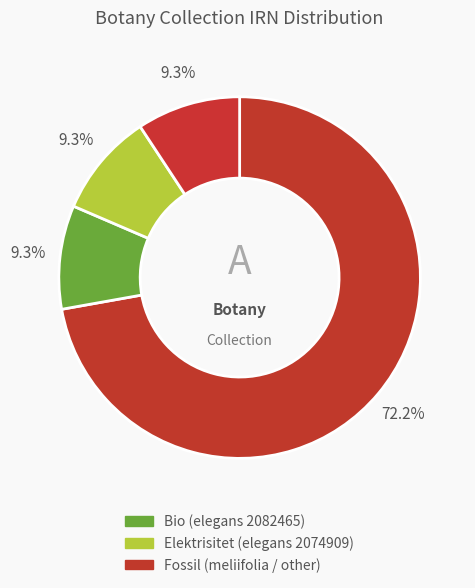

How many segments does this pie chart have?

4